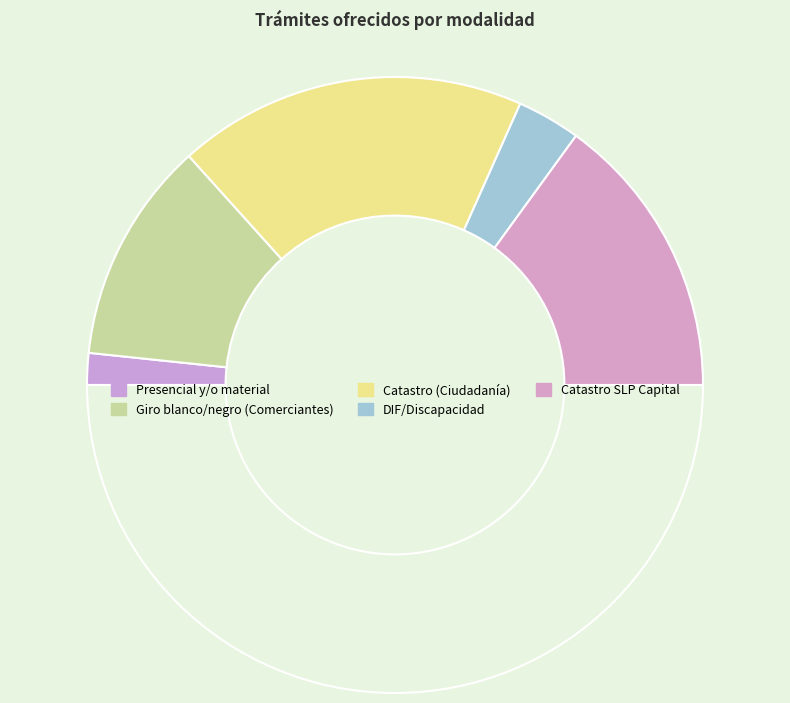

To the nearest percent, what is the average slice percentage?

20%